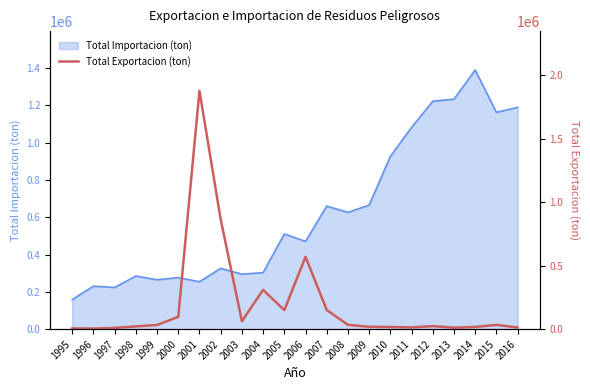

At which category does the chart reach its minimum across all series?

1996